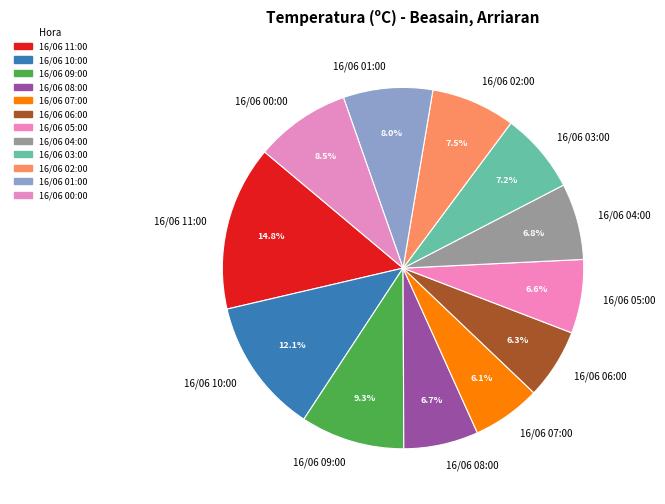

To the nearest percent, what is the combined percentage of 16/06 09:00 and 16/06 08:00?

16%